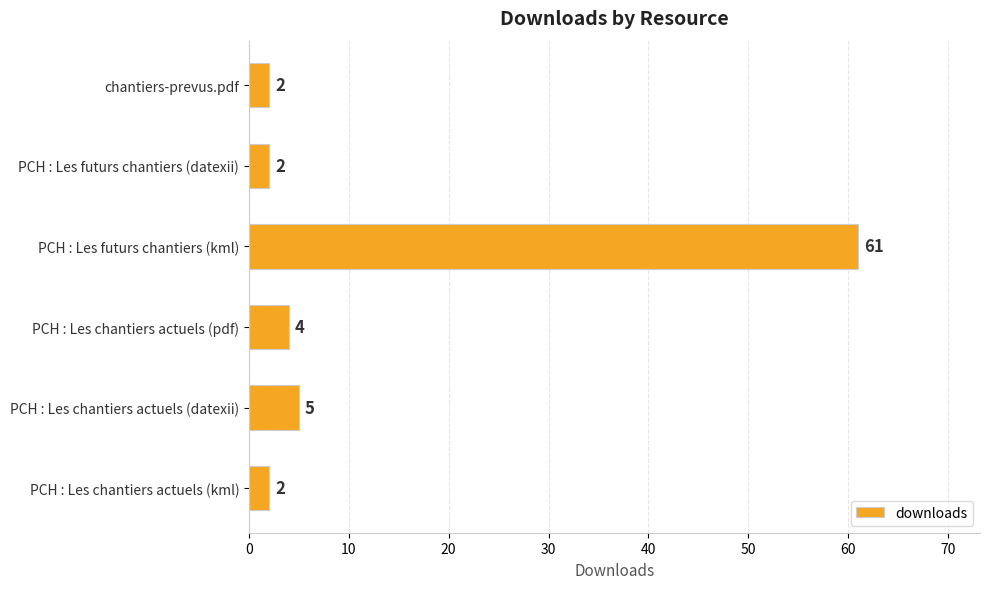

What is the change in value from PCH : Les futurs chantiers (datexii) to PCH : Les chantiers actuels (pdf)?

+2